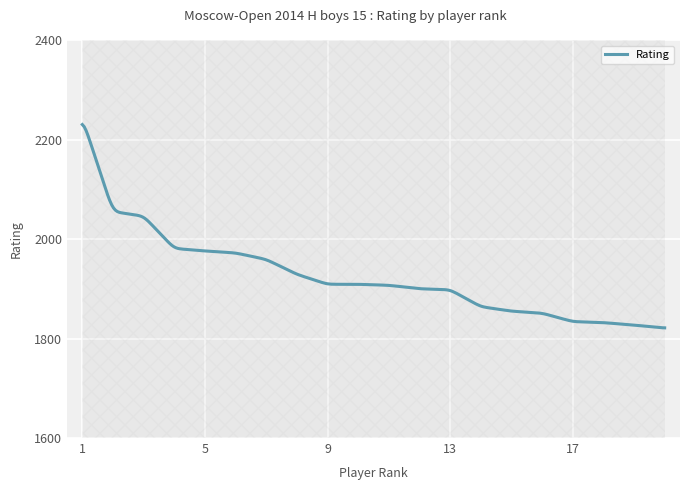

The chart shows a value of 468 at 5. True or false?

False